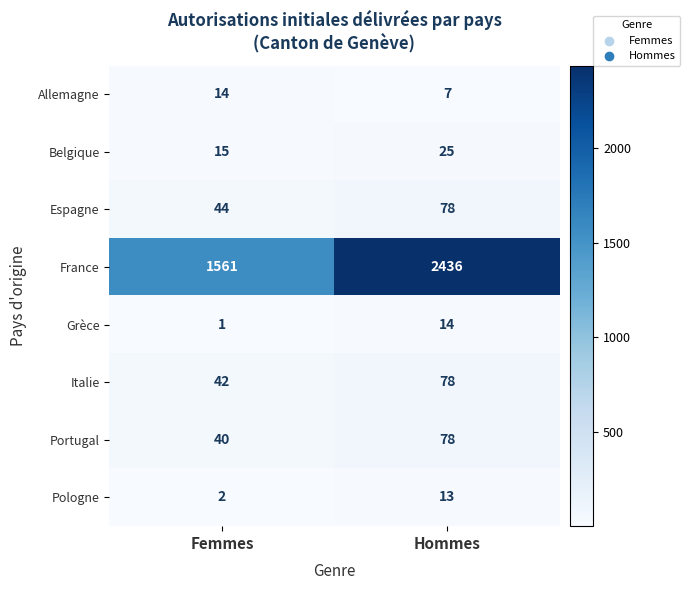

Which series has the largest total across all categories?

France